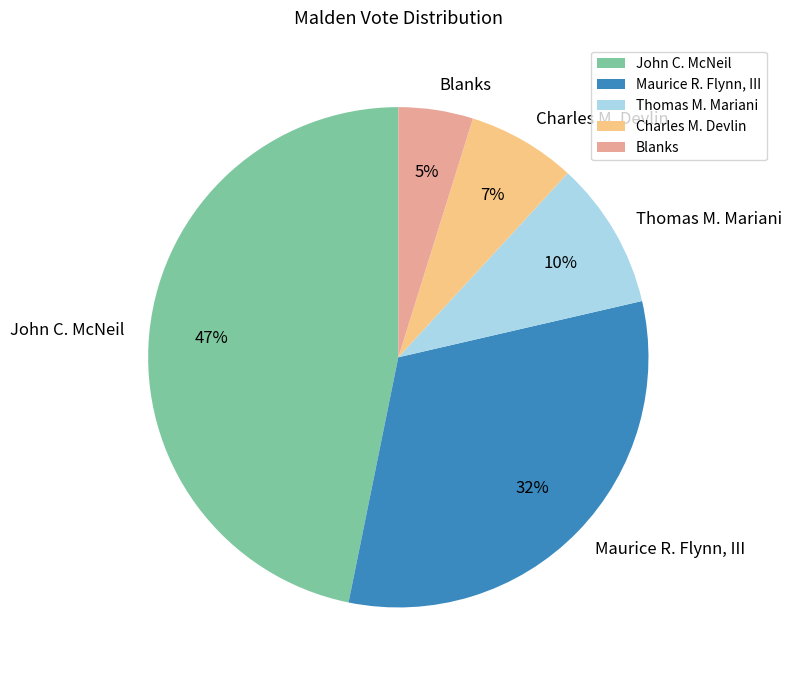

To the nearest percent, what is the difference between the largest and smallest slice percentages?

42%